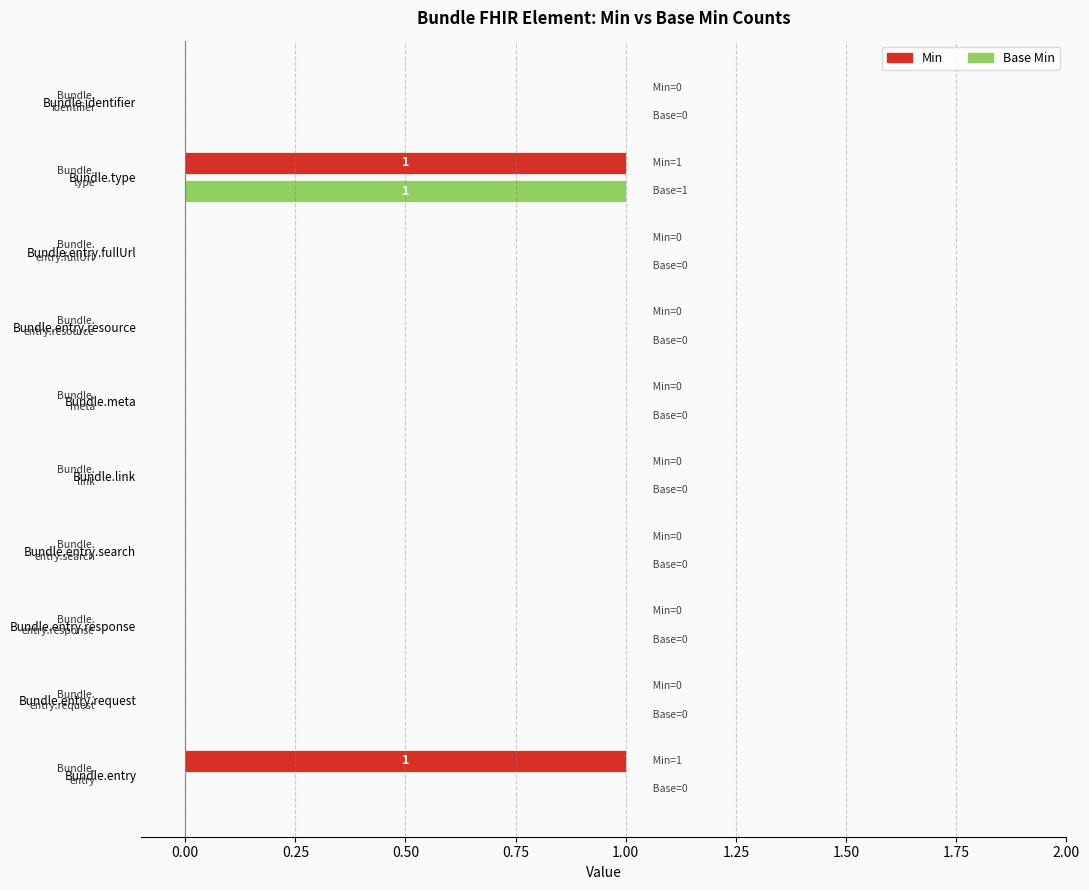

At which category is the sum across all series the highest?

Bundle.type